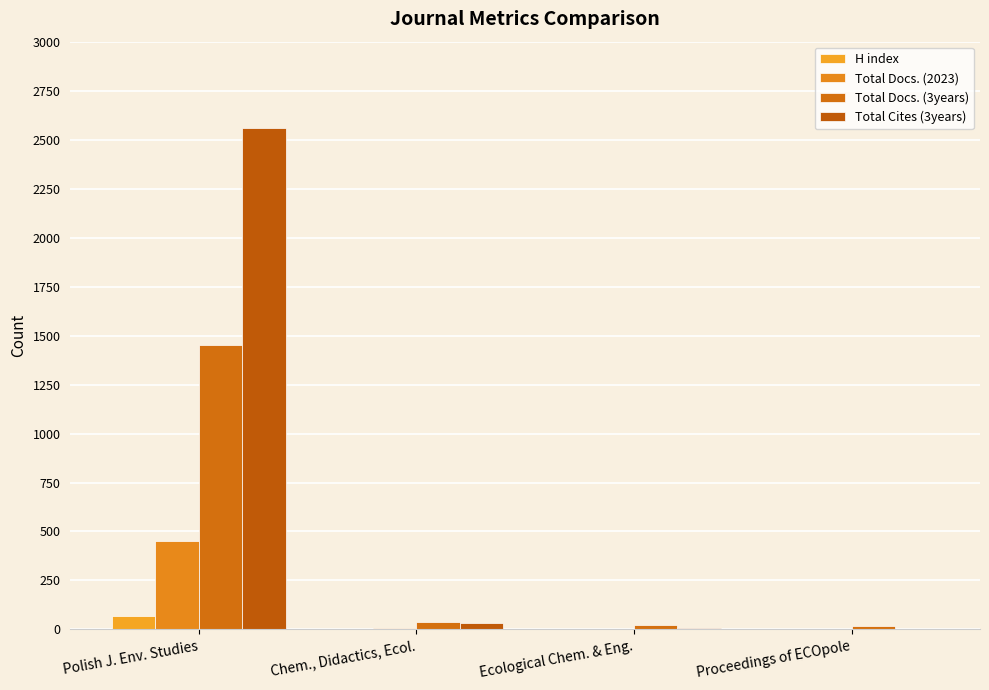

Reading right to left, extract all data points from this chart.

H index: Proceedings of ECOpole=1	Ecological Chem. & Eng.=3	Chem., Didactics, Ecol.=4	Polish J. Env. Studies=67
Total Docs. (2023): Proceedings of ECOpole=0	Ecological Chem. & Eng.=0	Chem., Didactics, Ecol.=10	Polish J. Env. Studies=450
Total Docs. (3years): Proceedings of ECOpole=16	Ecological Chem. & Eng.=21	Chem., Didactics, Ecol.=40	Polish J. Env. Studies=1452
Total Cites (3years): Proceedings of ECOpole=2	Ecological Chem. & Eng.=8	Chem., Didactics, Ecol.=34	Polish J. Env. Studies=2558